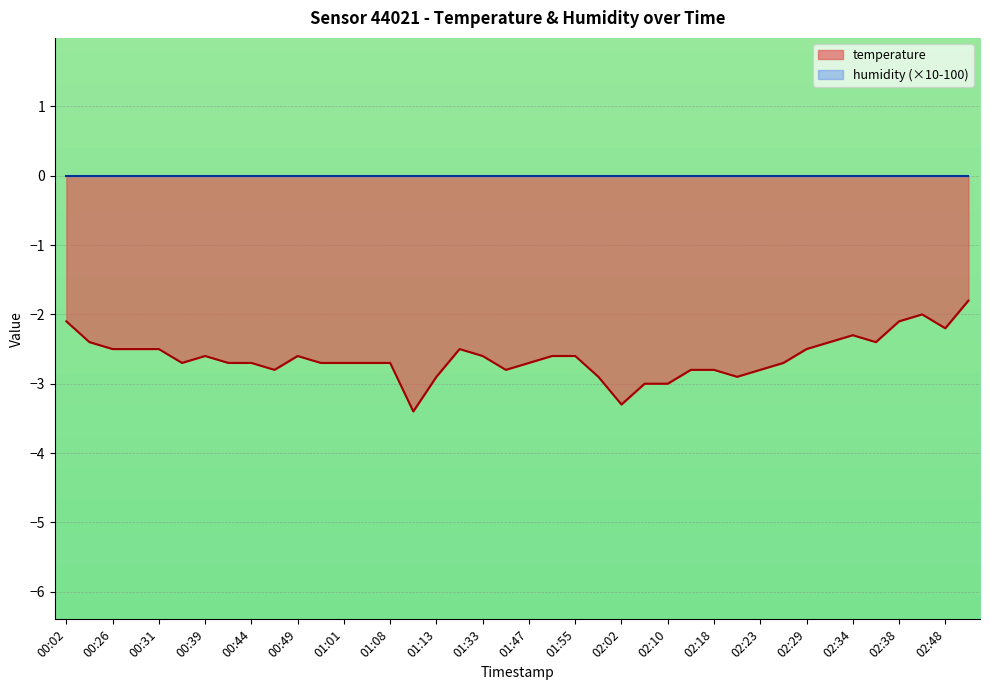

At which label does the data first exceed -2?

02:51